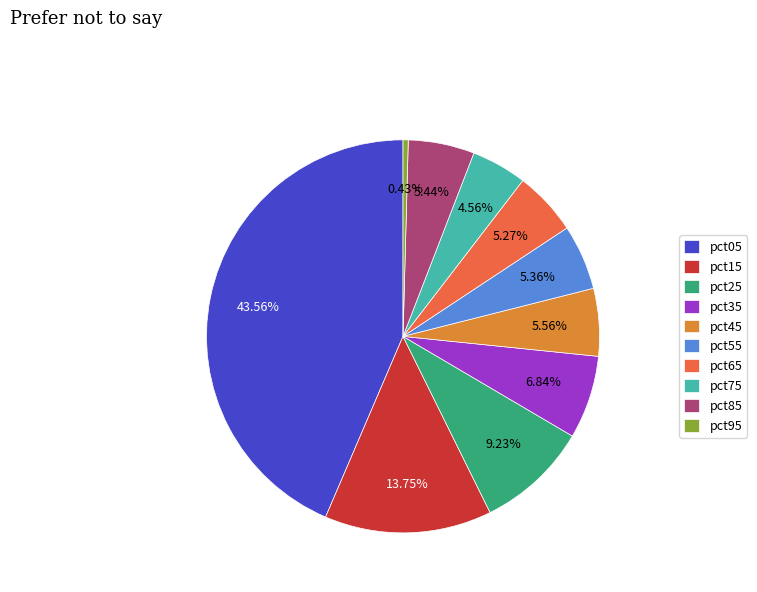

Which category has the smallest portion of the pie?

pct95